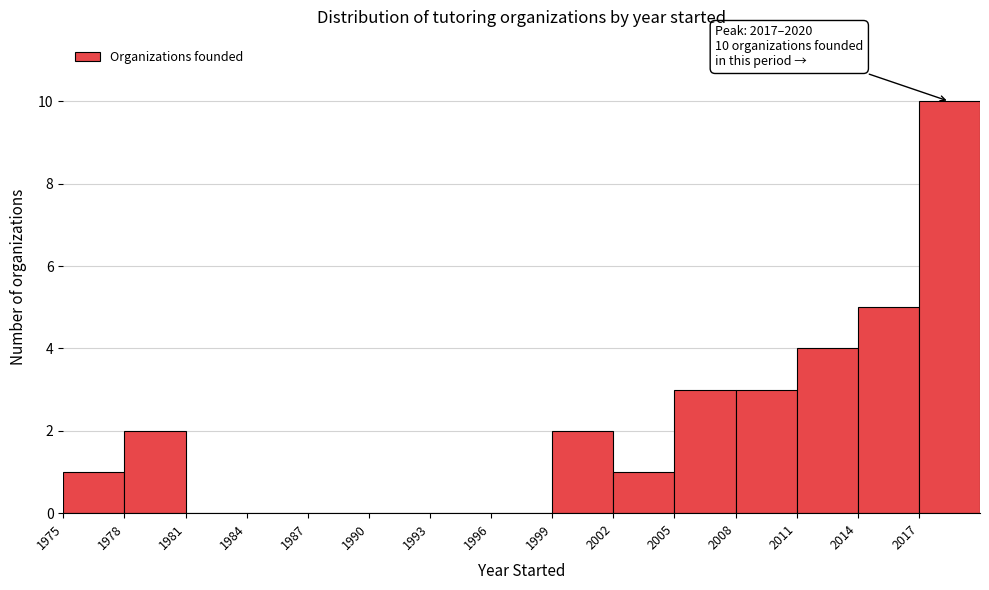

Which range on the x-axis has the tallest bar?

2017 to 2020